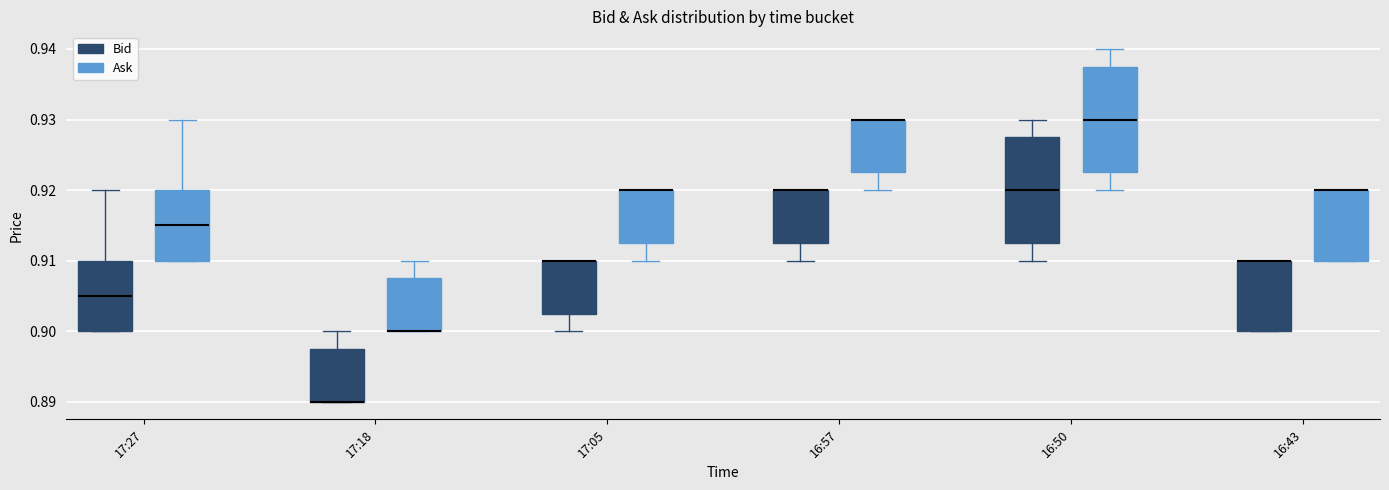

Reading left to right, read every box against the y-axis: the position of its median line, the range the box covers, and the ends of its whiskers. The values are not printed on the chart, so give them approximately, as read against the axis.

17:27 (Bid): median 0.905, box 0.900 to 0.910, whiskers 0.900 to 0.920
17:27 (Ask): median 0.915, box 0.910 to 0.920, whiskers 0.910 to 0.930
17:18 (Bid): median 0.890 (drawn on the box's lower edge), box 0.890 to 0.898, whiskers 0.890 to 0.900
17:18 (Ask): median 0.900 (drawn on the box's lower edge), box 0.900 to 0.908, whiskers 0.900 to 0.910
17:05 (Bid): median 0.910 (drawn on the box's upper edge), box 0.903 to 0.910, whiskers 0.900 to 0.910
17:05 (Ask): median 0.920 (drawn on the box's upper edge), box 0.913 to 0.920, whiskers 0.910 to 0.920
16:57 (Bid): median 0.920 (drawn on the box's upper edge), box 0.913 to 0.920, whiskers 0.910 to 0.920
16:57 (Ask): median 0.930 (drawn on the box's upper edge), box 0.923 to 0.930, whiskers 0.920 to 0.930
16:50 (Bid): median 0.920, box 0.913 to 0.928, whiskers 0.910 to 0.930
16:50 (Ask): median 0.930, box 0.923 to 0.938, whiskers 0.920 to 0.940
16:43 (Bid): median 0.910 (drawn on the box's upper edge), box 0.900 to 0.910, whiskers 0.900 to 0.910
16:43 (Ask): median 0.920 (drawn on the box's upper edge), box 0.910 to 0.920, whiskers 0.910 to 0.920